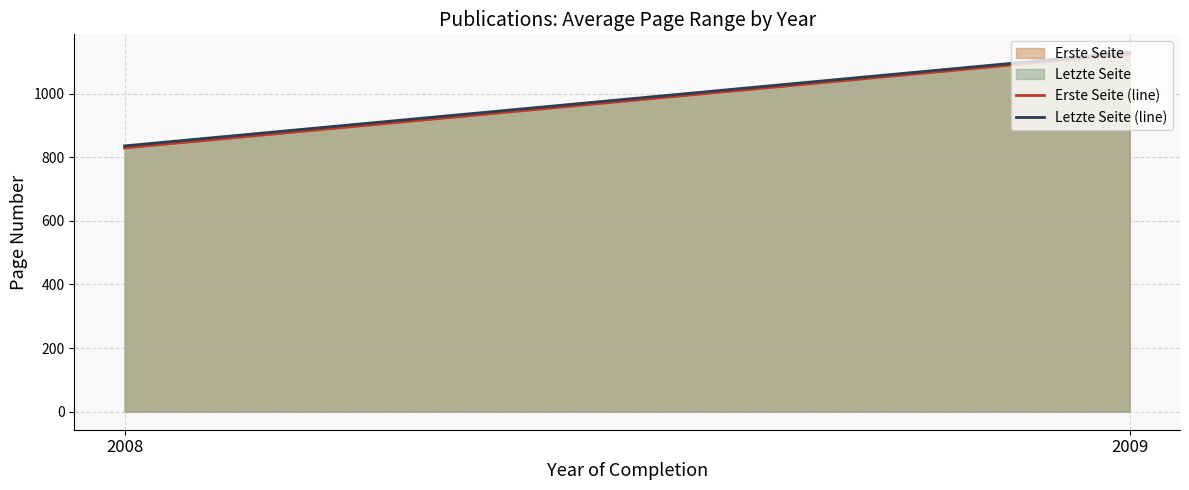

At 2009, list the series in order from smallest to largest.

Erste Seite (line), Letzte Seite (line)